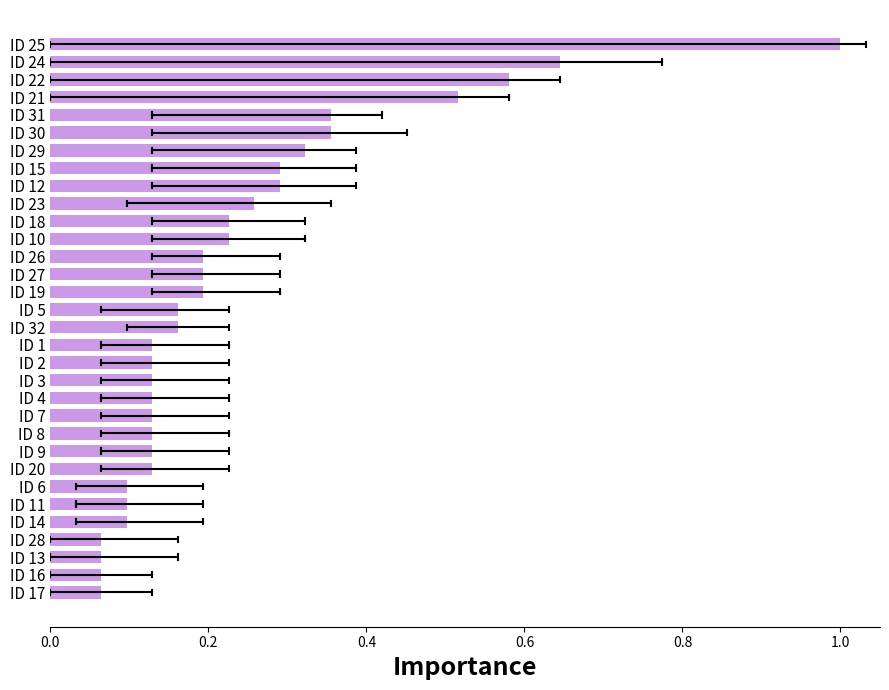

The chart shows a value of 0.1 at ID 3. True or false?

True